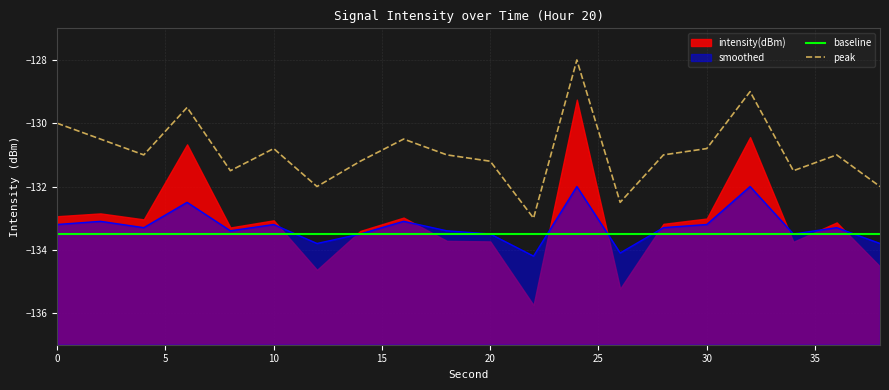

Reading right to left, transcribe all the data shown in this chart.

baseline: -133.5	-133.5	-133.5	-133.5	-133.5	-133.5	-133.5	-133.5	-133.5	-133.5	-133.5	-133.5	-133.5	-133.5	-133.5	-133.5	-133.5	-133.5	-133.5	-133.5
peak: -132.0	-131.0	-131.5	-129.0	-130.8	-131.0	-132.5	-128.0	-133.0	-131.2	-131.0	-130.5	-131.2	-132.0	-130.8	-131.5	-129.5	-131.0	-130.5	-130.0